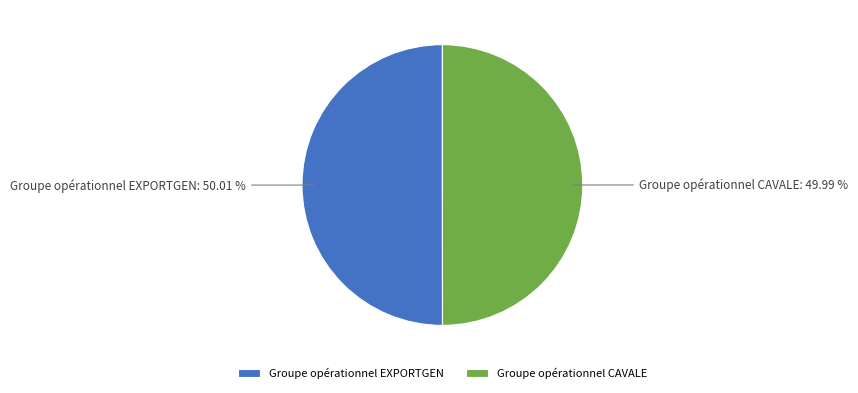

How many segments does this pie chart have?

2